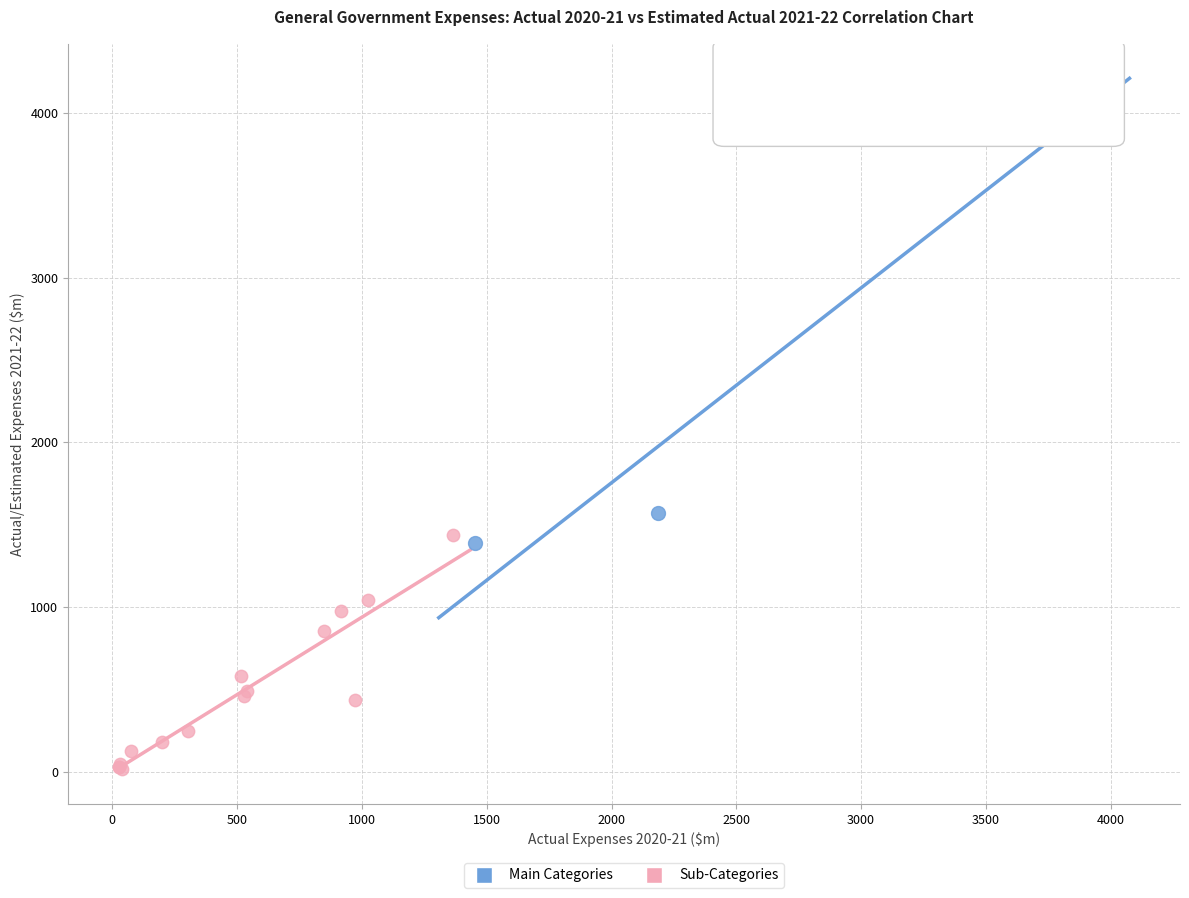

Which series reaches the maximum Y coordinate?

Main Categories